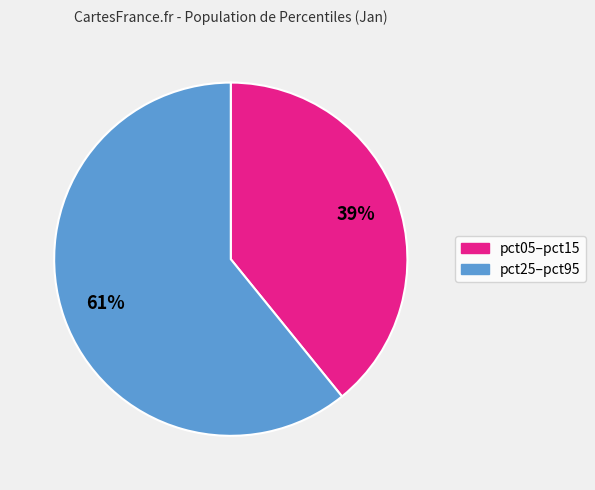

To the nearest percent, what is the average slice percentage?

50%